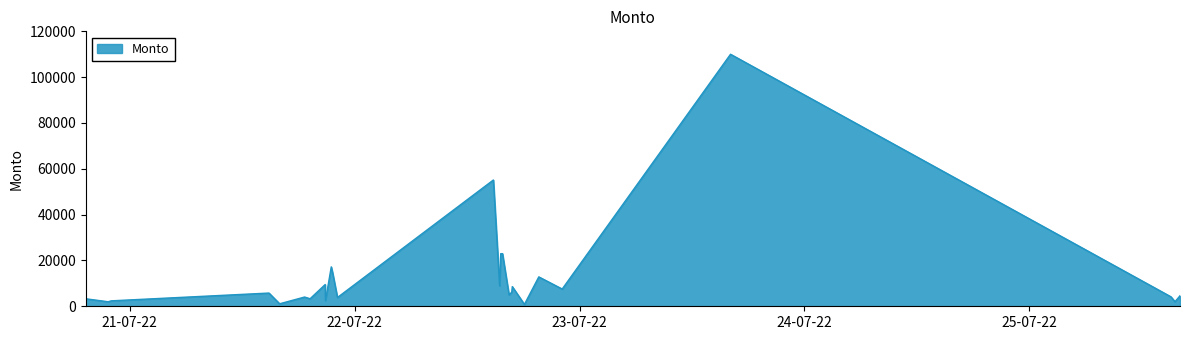

What is the greatest value displayed?

110000.0